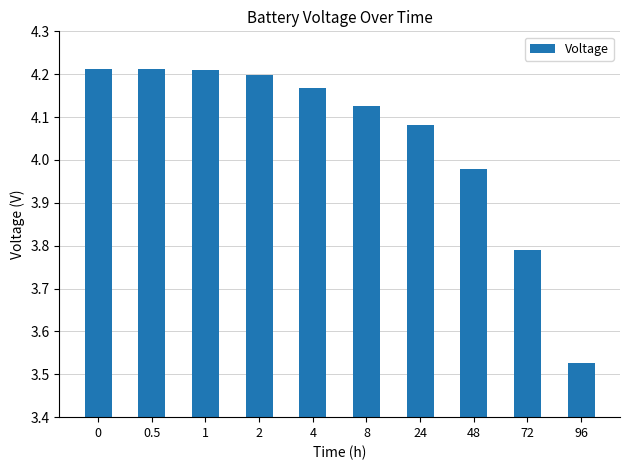

What is the change in value from 24 to 72?

-0.3